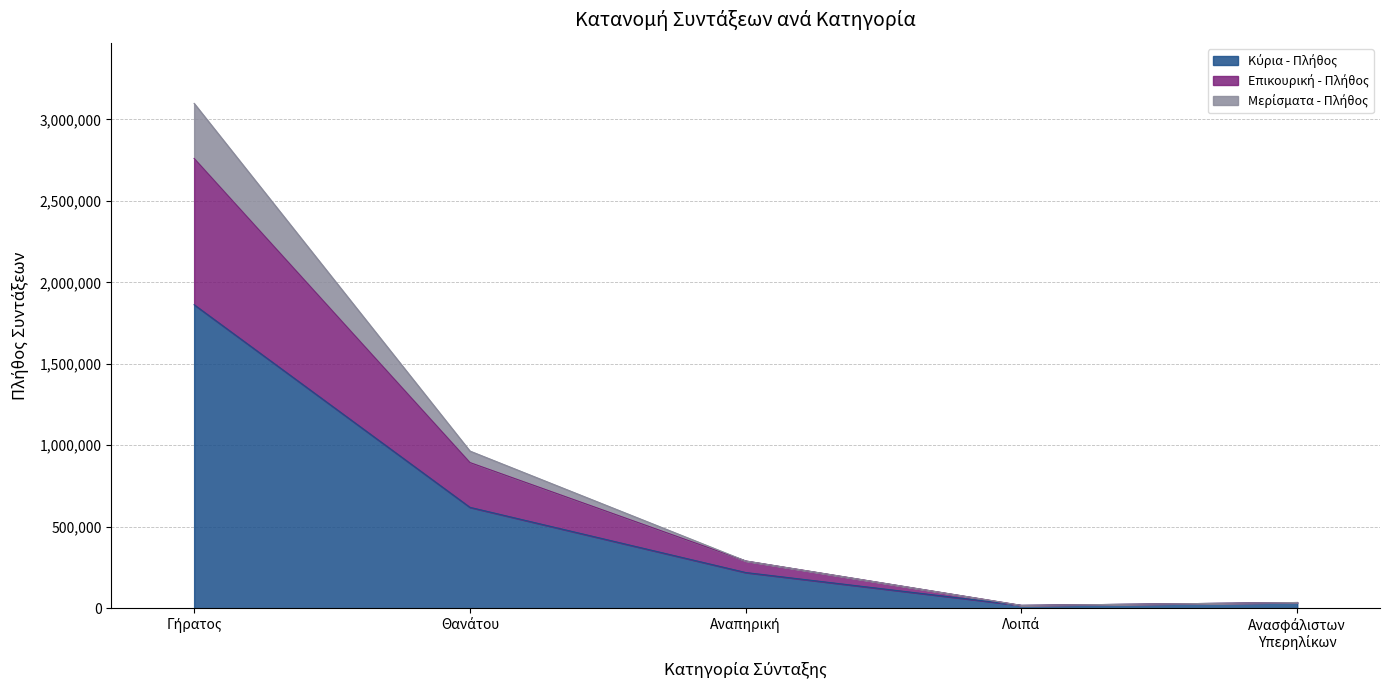

What is the difference between the highest and lowest values at Αναπηρική?

71024